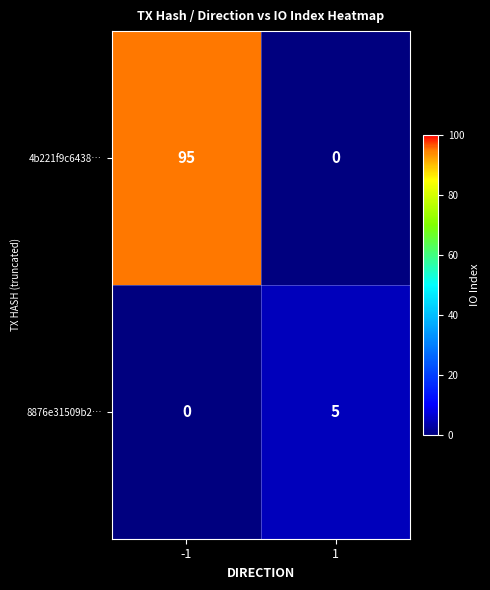

At which category is the sum across all series the highest?

-1